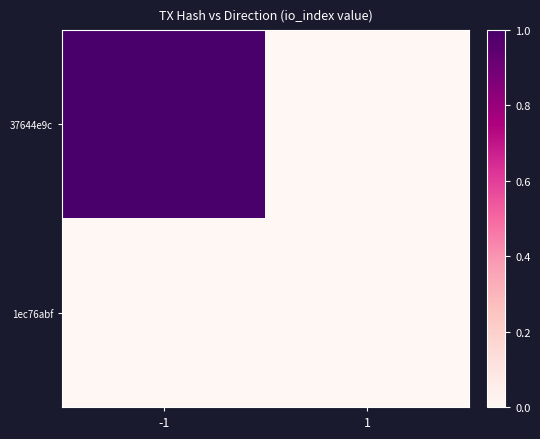

How many series are shown in this chart?

2